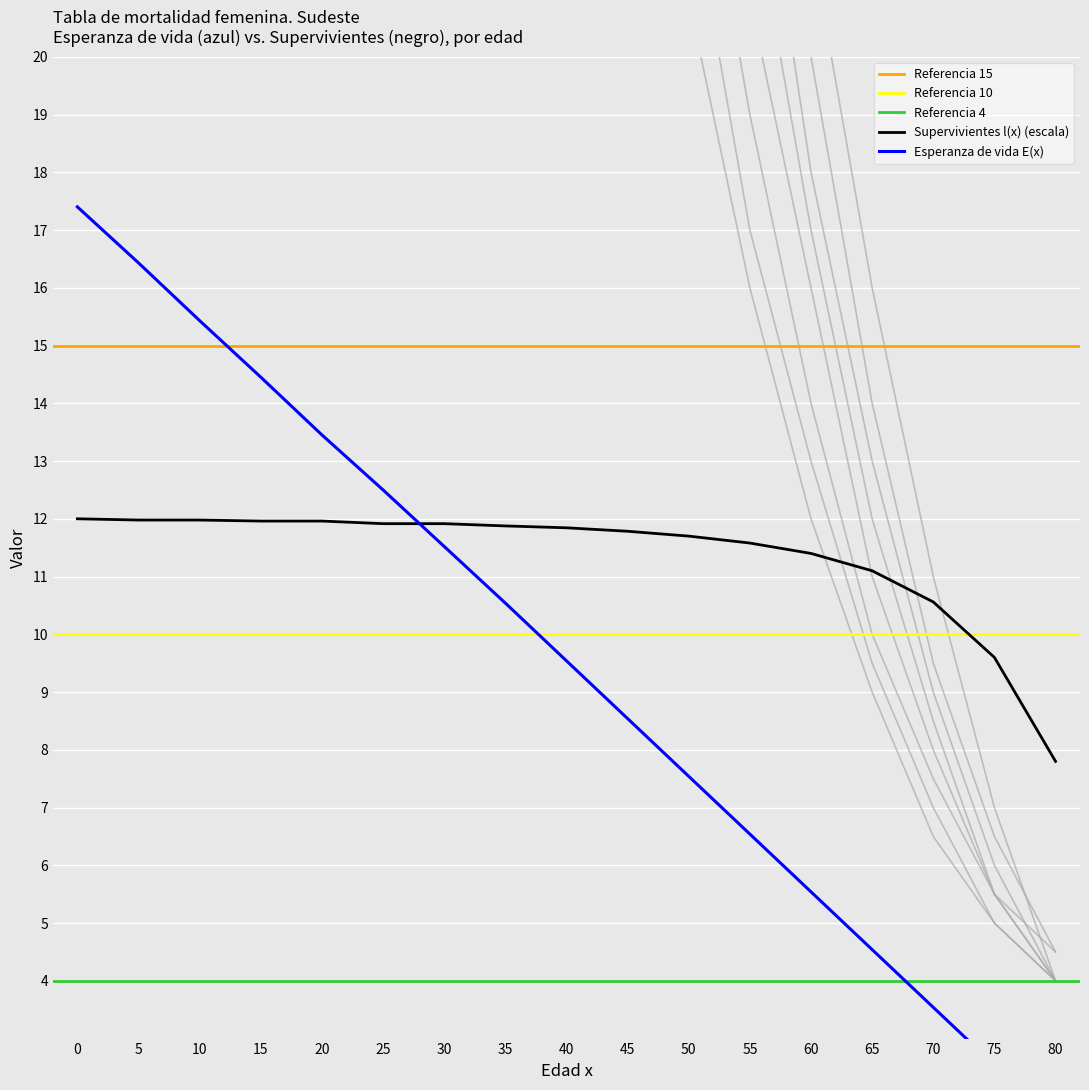

True or false: T(x) / 100000 has more than 0 interior local peaks.

False